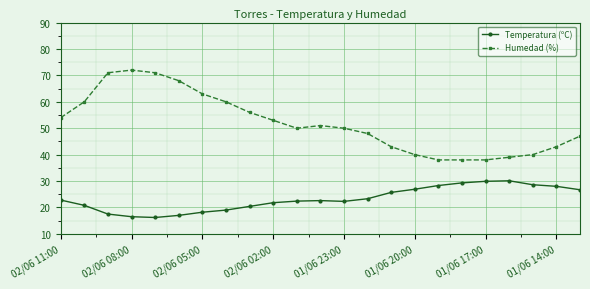

True or false: Humedad (%) and Temperatura (ºC) cross at least once.

False